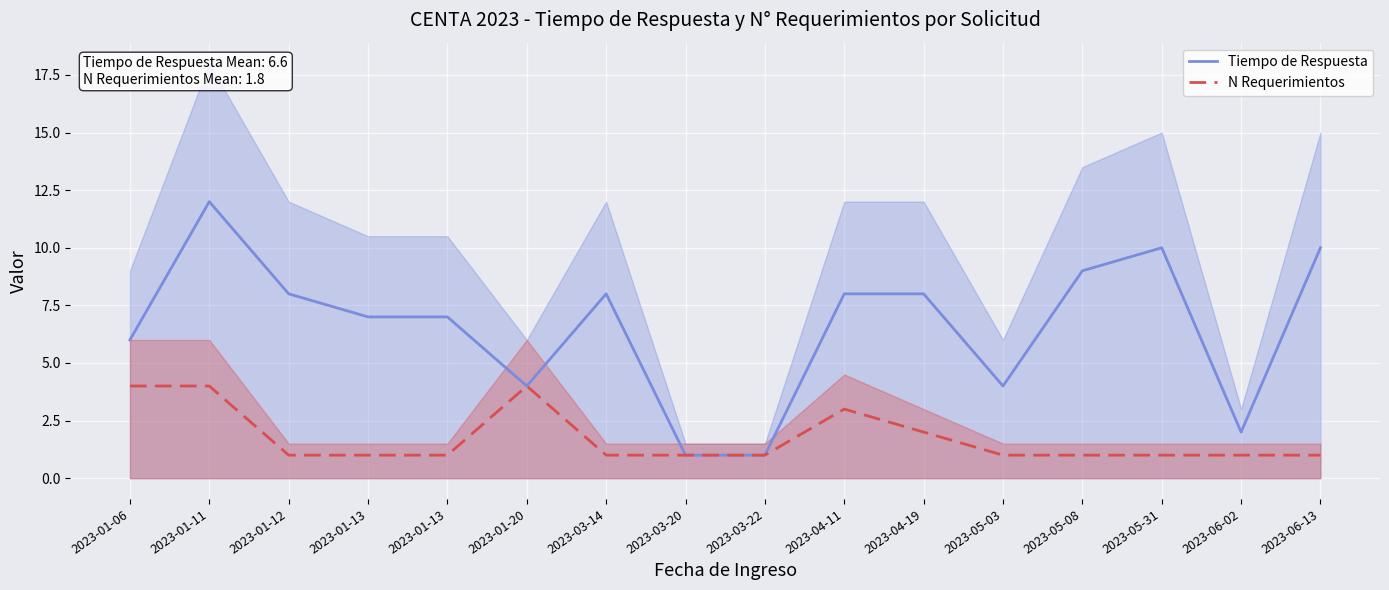

True or false: Tiempo de Respuesta and N Requerimientos cross at least once.

False